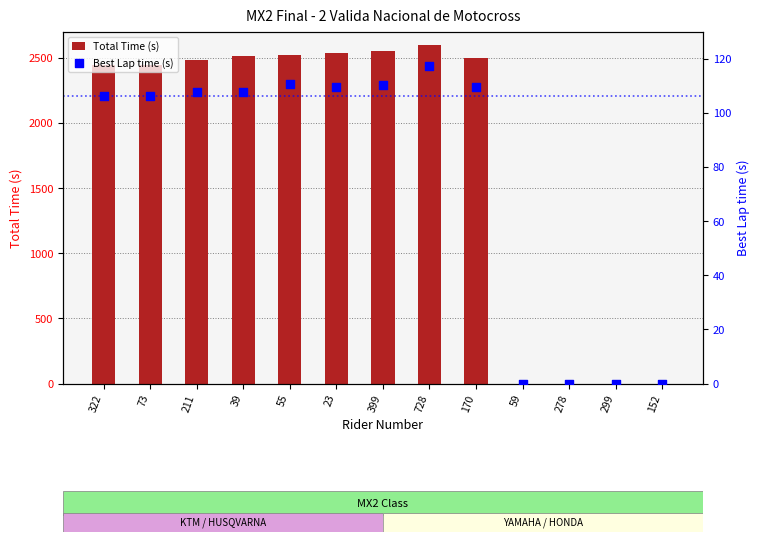

Which series contains the lowest Y value?

Total Time (s)